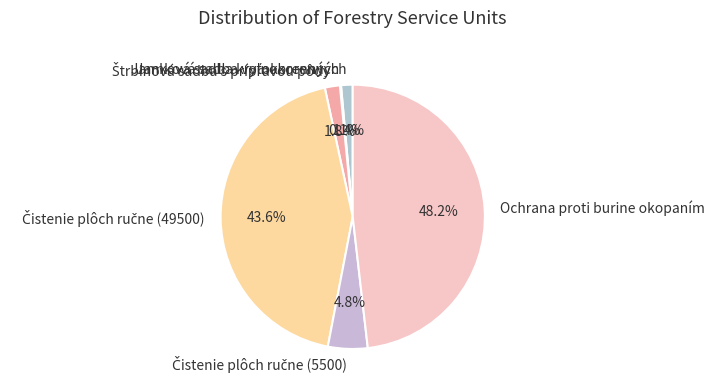

Is there any slice that represents more than half of the pie?

No